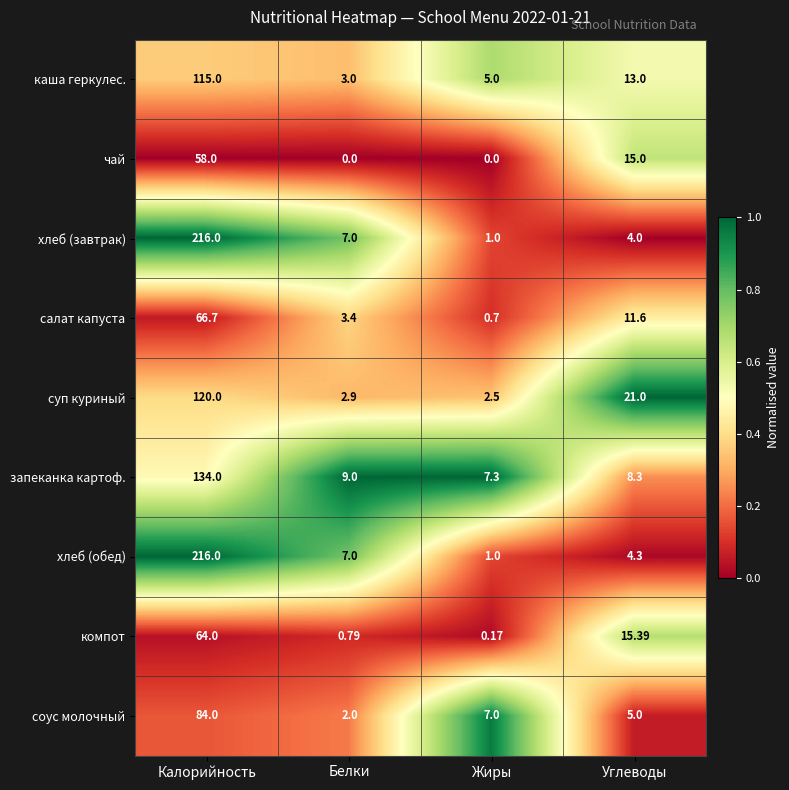

At Углеводы, list the series in order from smallest to largest.

хлеб (завтрак), хлеб (обед), соус молочный, запеканка картоф., салат капуста, каша геркулес., чай, компот, суп куриный